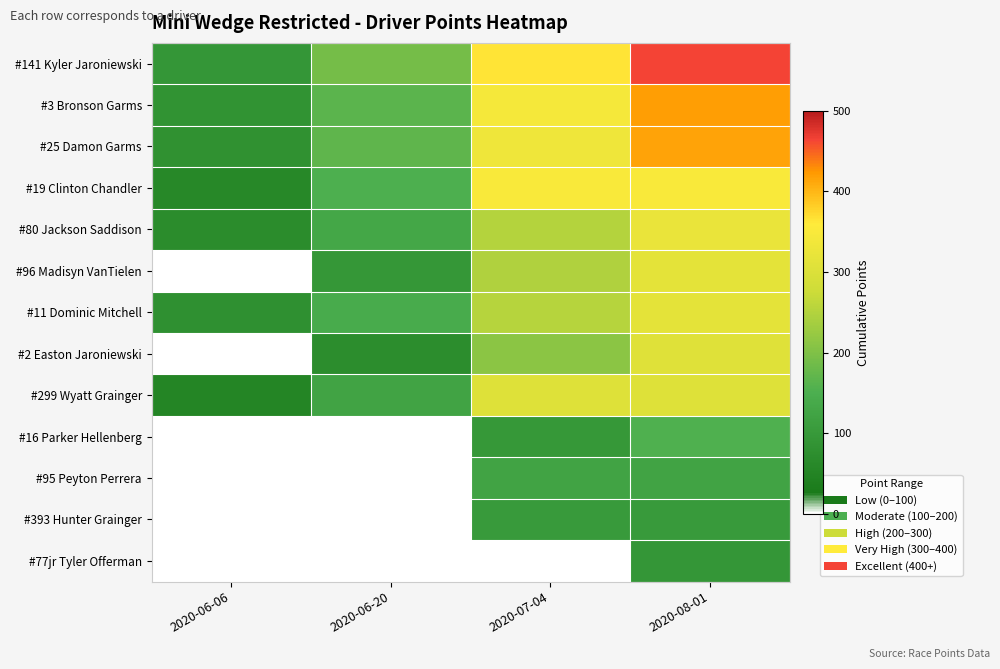

Which series changed the most between 2020-06-06 and 2020-06-20?

#141 Kyler Jaroniewski